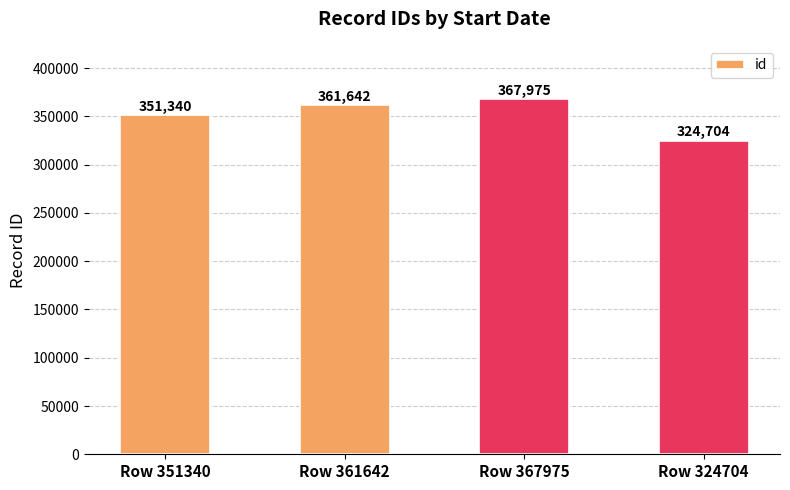

True or false: the data shows 620287 at Row 351340.

False